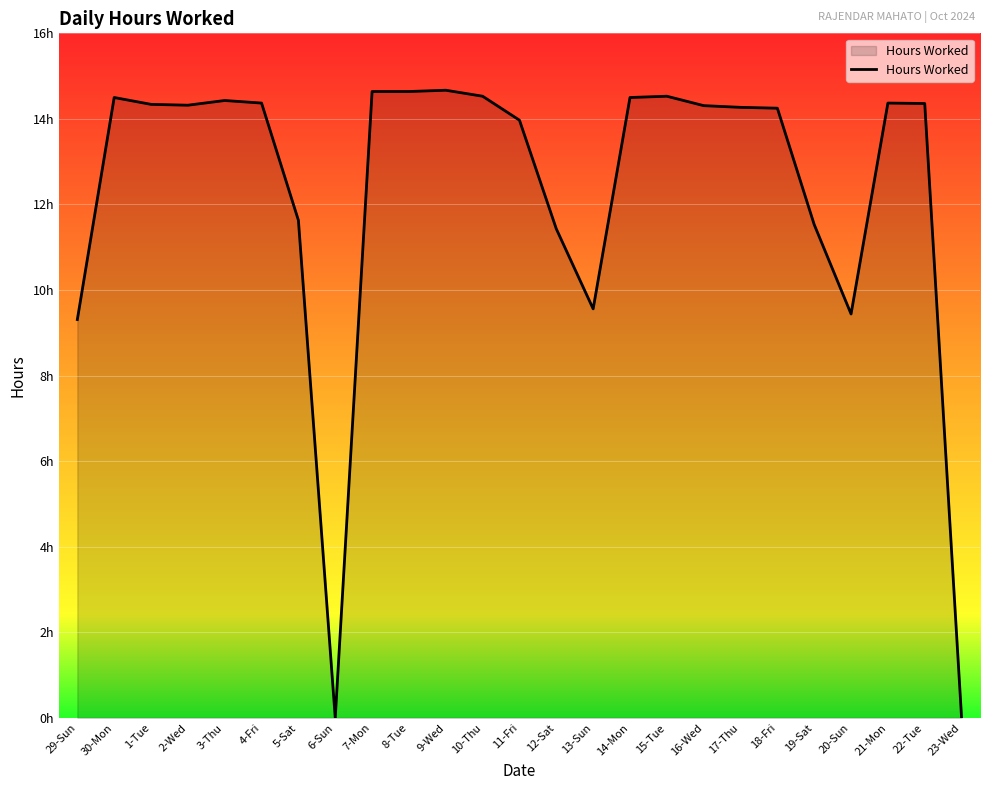

What is the greatest value displayed?

14.7